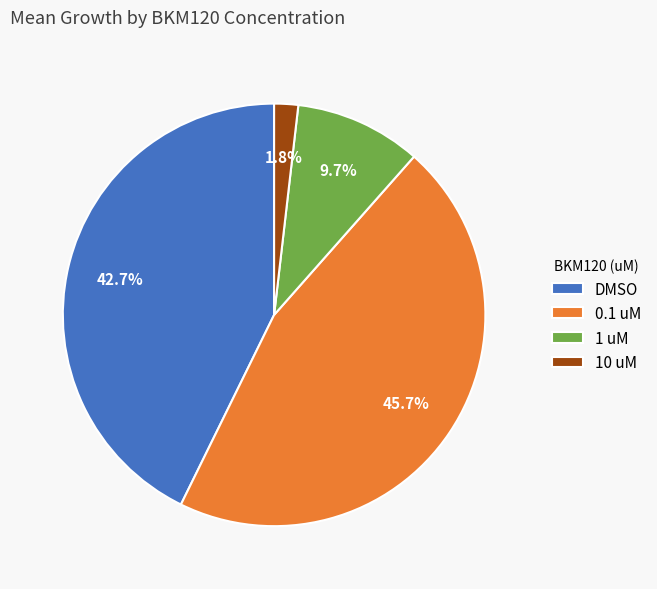

To the nearest percent, what portion does 10 uM represent?

2%